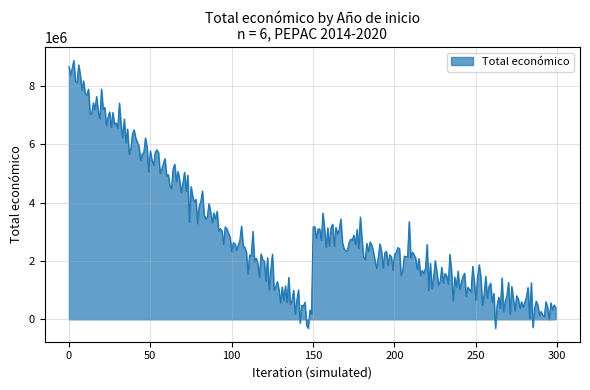

What is the maximum value shown in the chart?

8879924.3